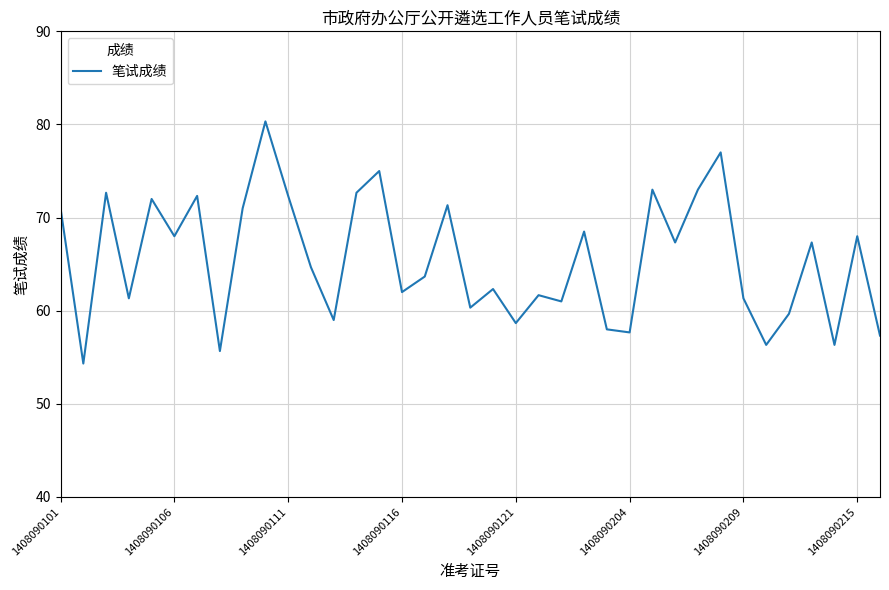

How many series are shown in this chart?

1